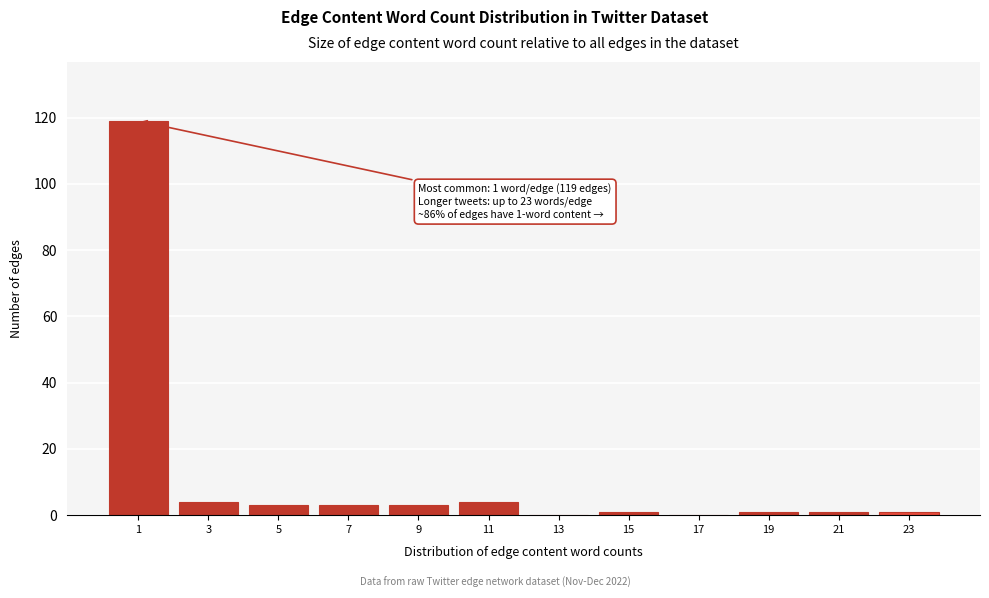

Reading left to right, transcribe all the data shown in this chart.

1=119	3=4	5=3	7=3	9=3	11=4	13=0	15=1	17=0	19=1	21=1	23=1